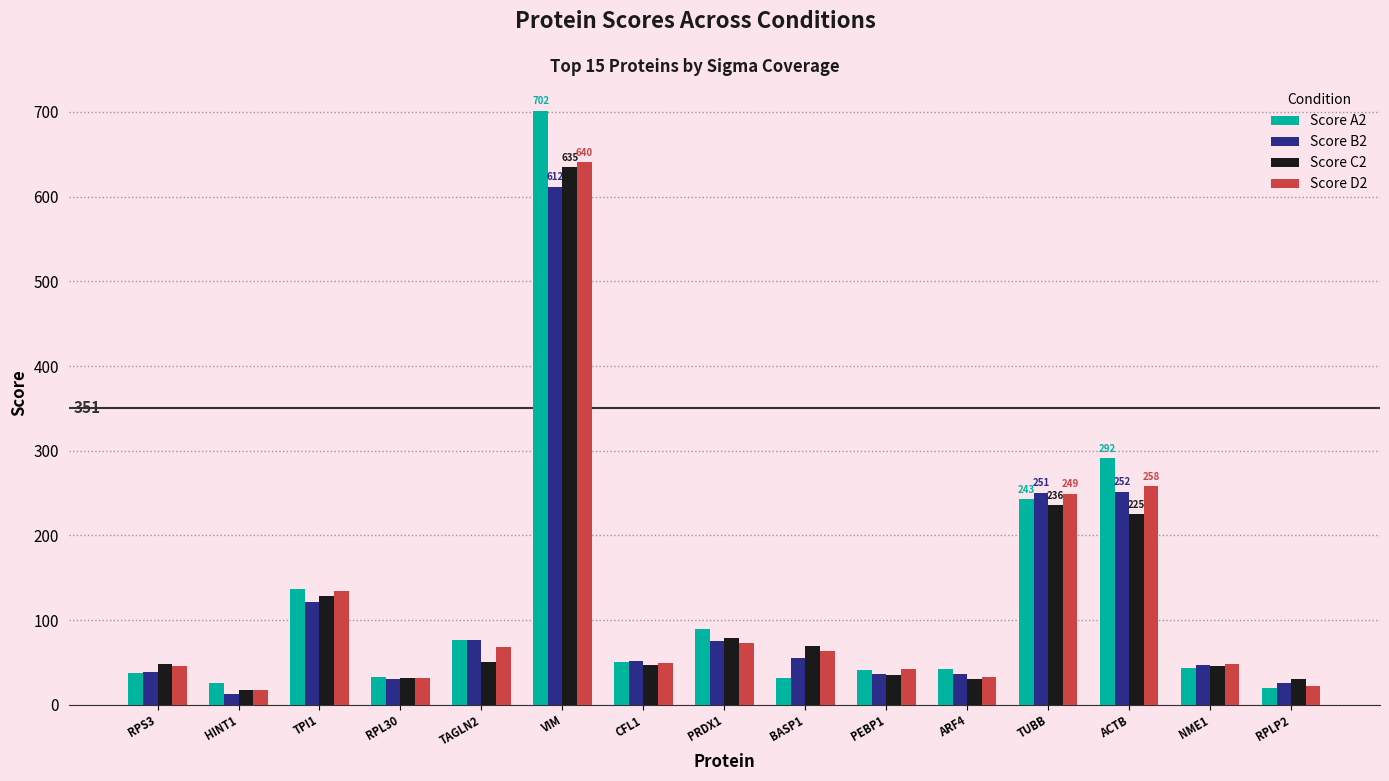

What is the difference between the maximum and minimum values in the Score C2 series?

617.1